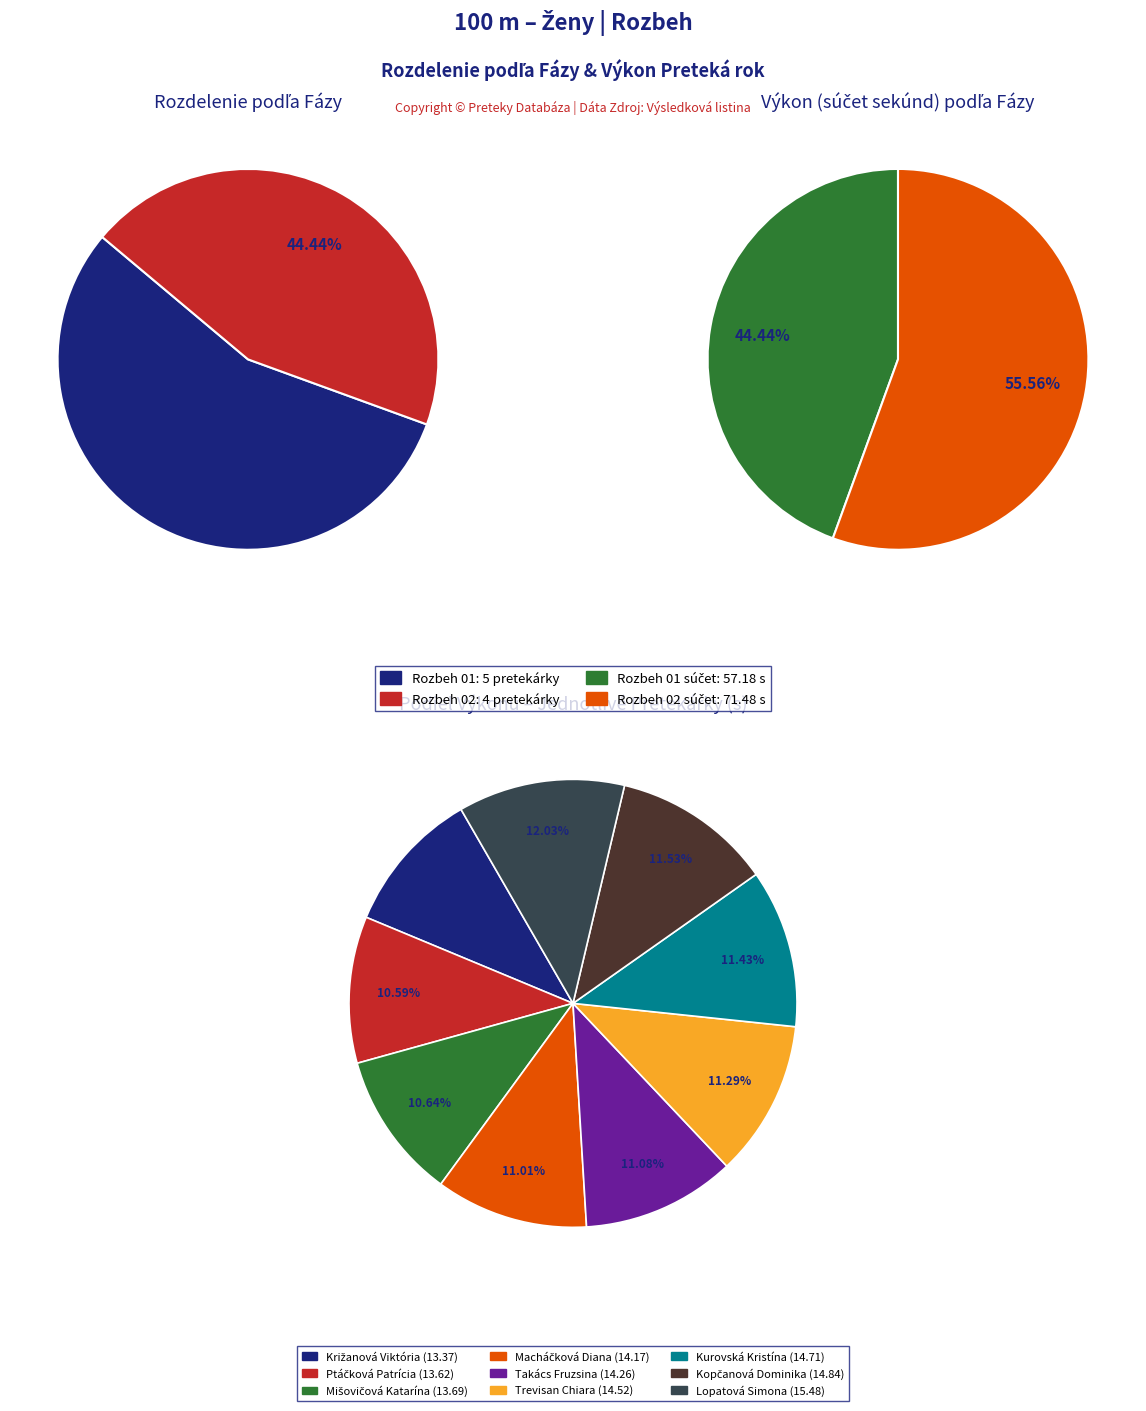

Does Kopčanová Dominika represent more than half of the total?

No